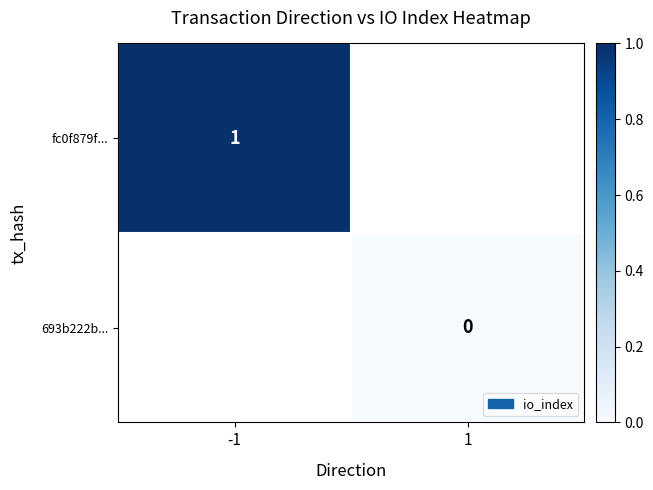

The fc0f879f... series shows 0 at -1. True or false?

False